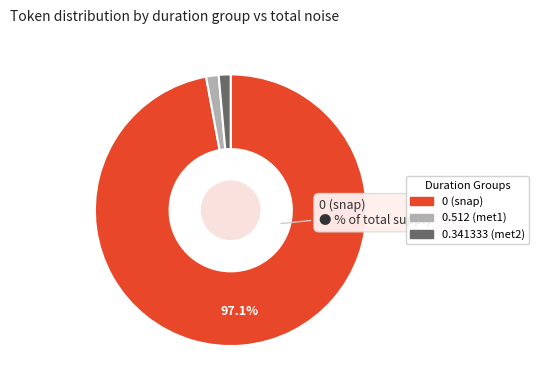

Count the number of slices in the pie.

3